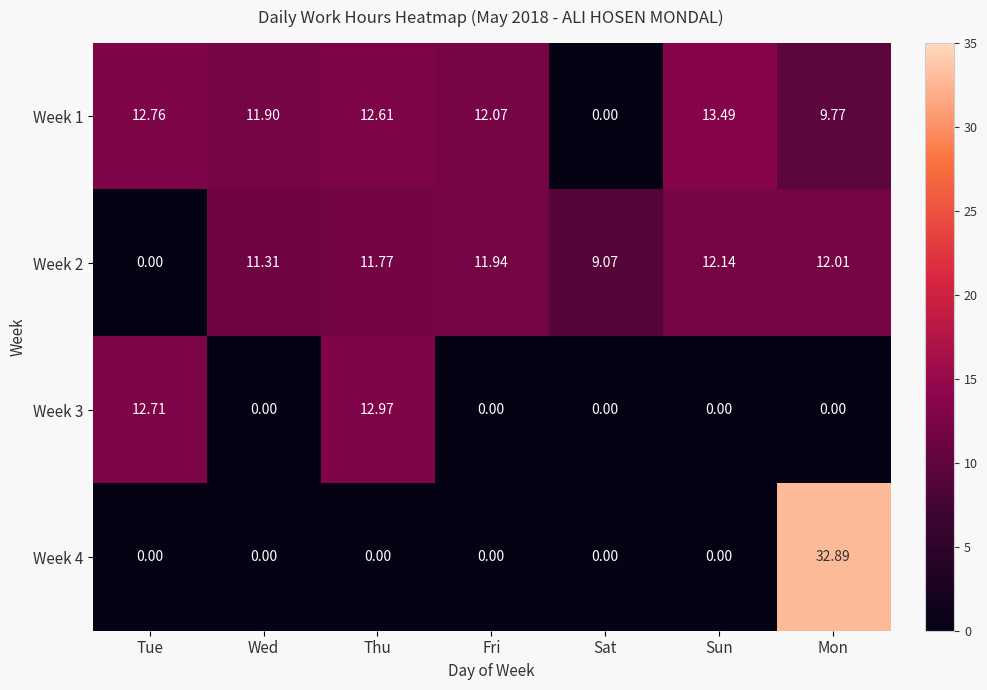

Count the number of data series in this chart.

4